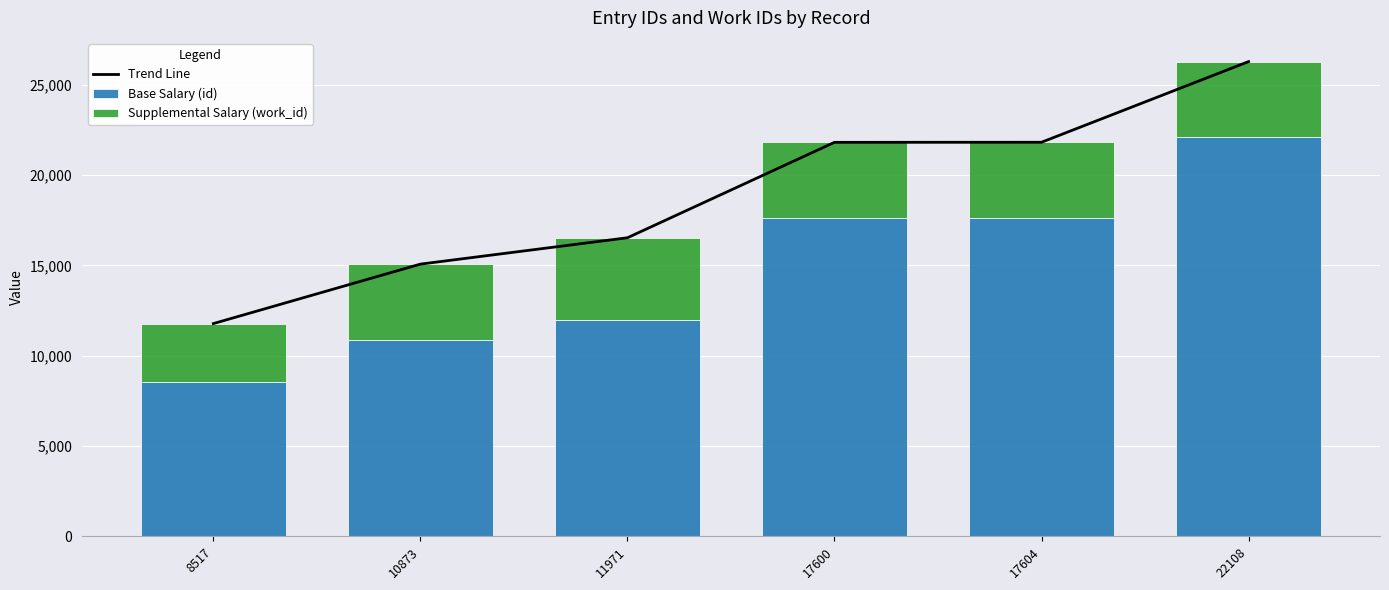

What is the total value across all series at 8517?

23552